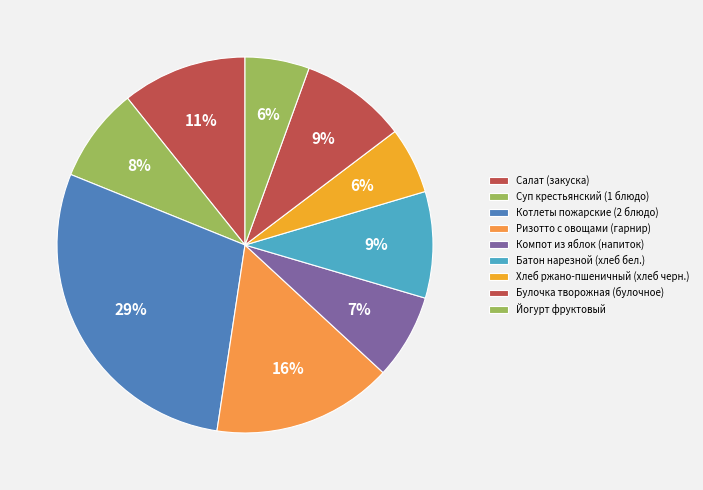

Do Батон нарезной (хлеб бел.) and Йогурт фруктовый together represent more than half of the pie?

No